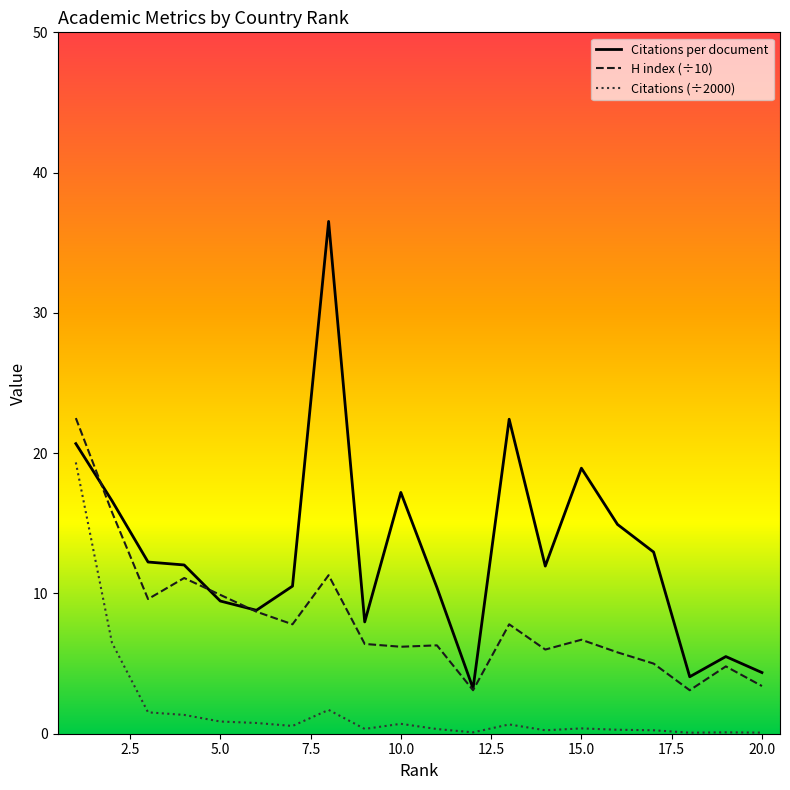

Which series has the widest spread of values?

Citations per document